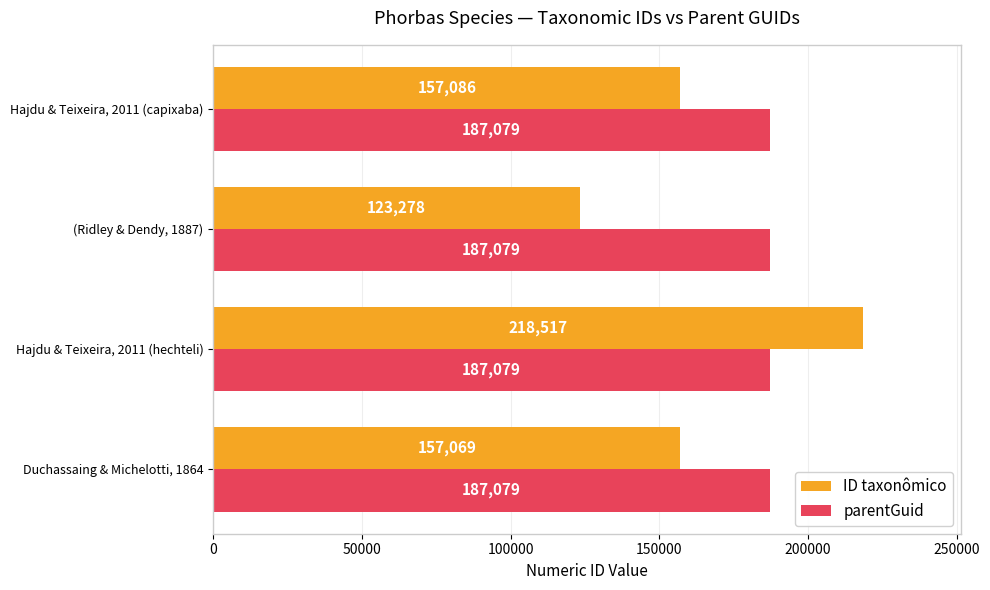

What is the difference between the second highest and second lowest values in the ID taxonômico series?

17